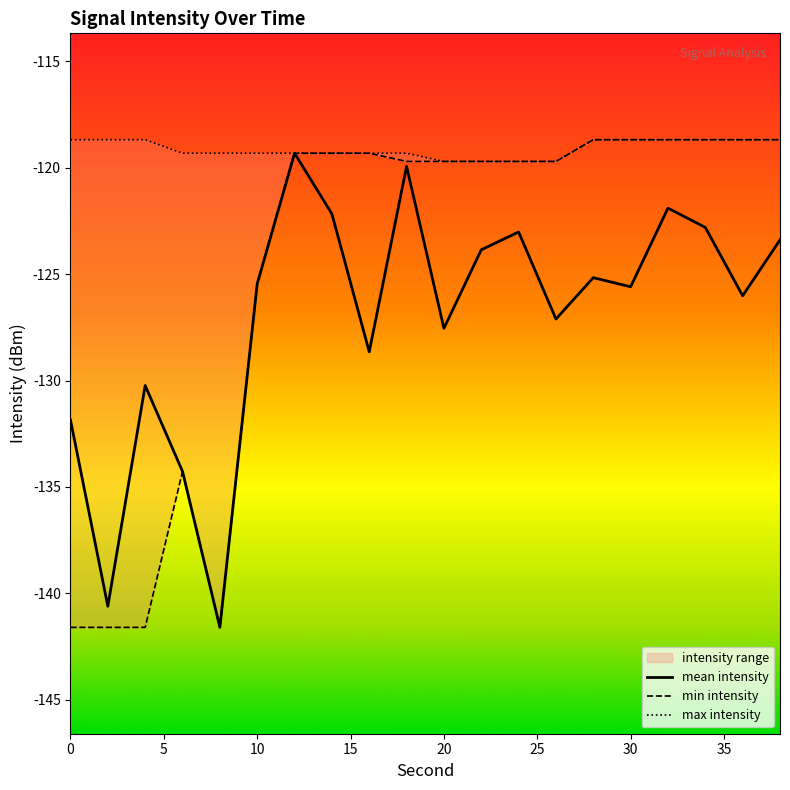

At how many categories does at least one series exceed -122?

20